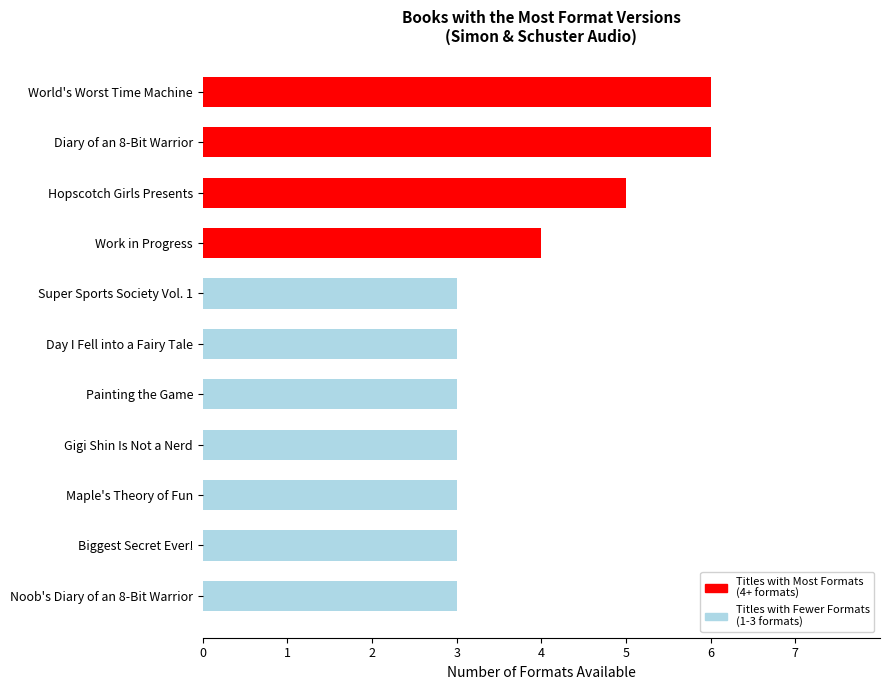

What is the sum of all Titles with Most Formats
(4+ formats) values?

21